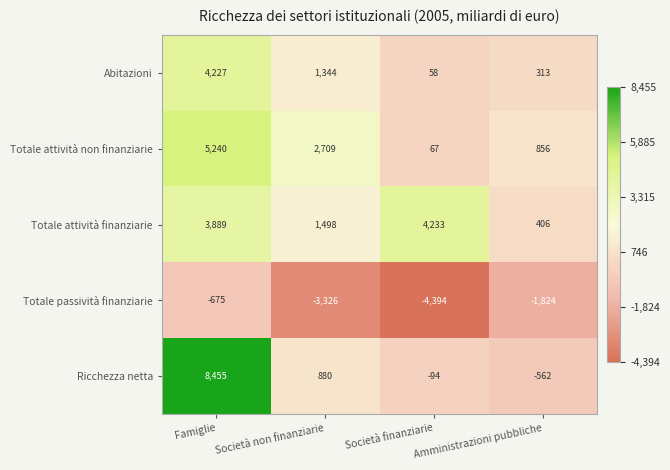

Is it true that Totale attività non finanziarie equals 1589 at Famiglie?

False